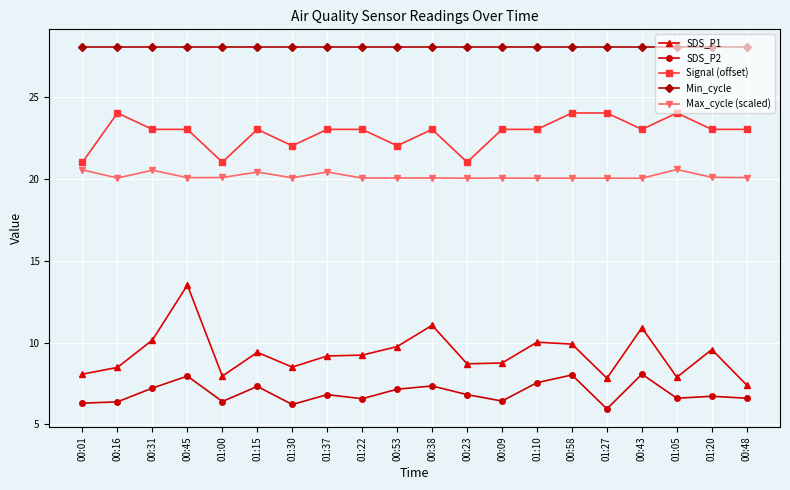

At how many categories does at least one series exceed 11?

20